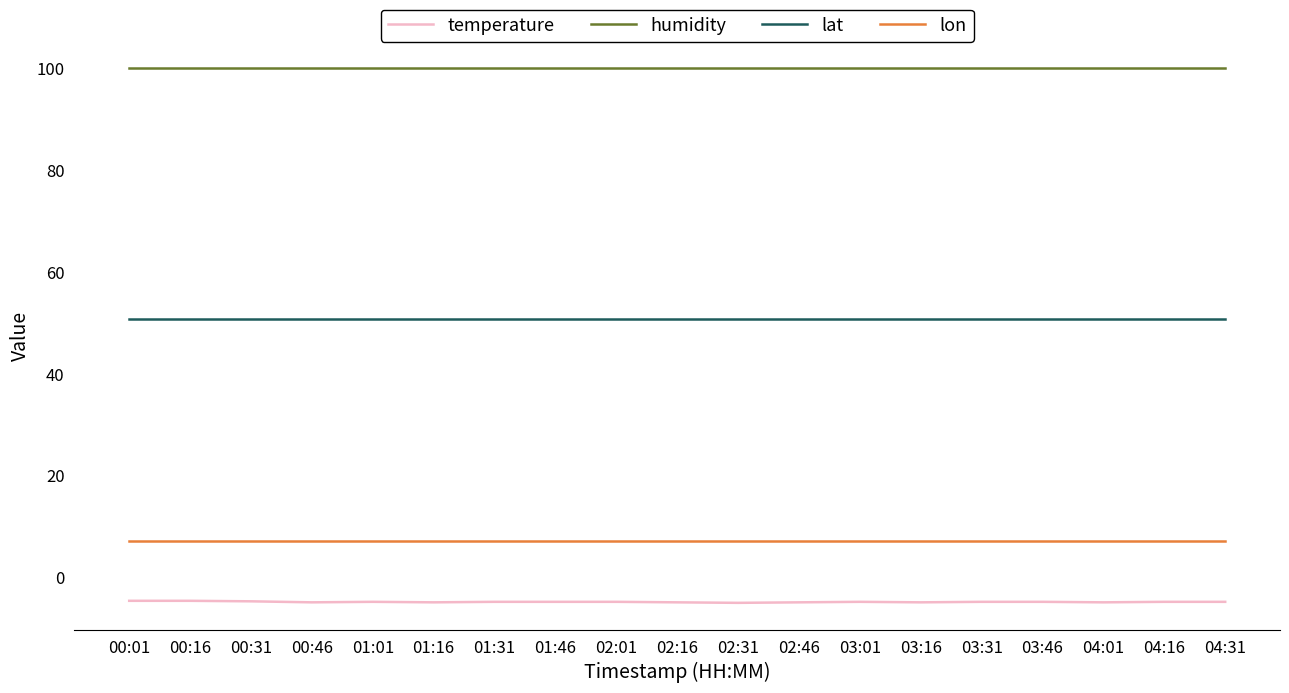

How many distinct data groups are displayed?

4